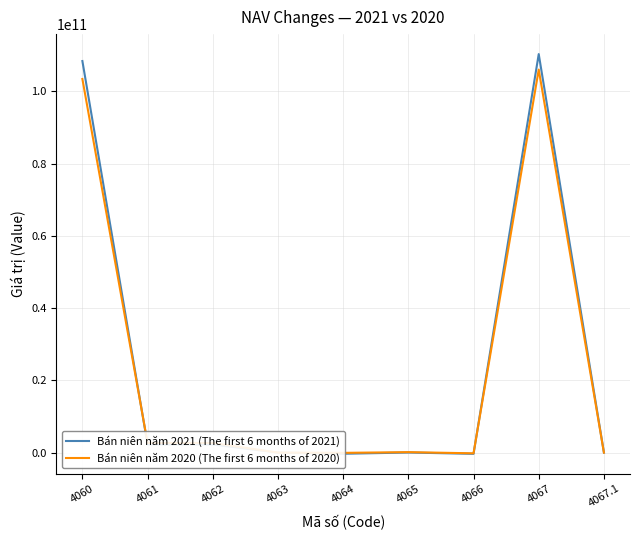

What is the total value across all series at 4060?

211804496001.0